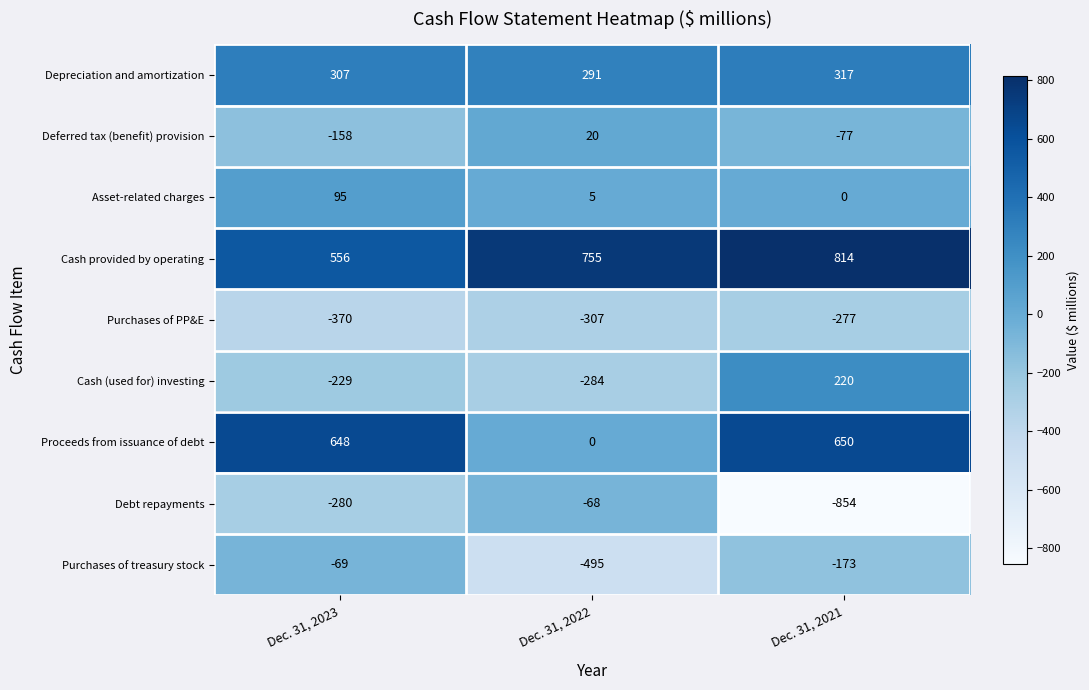

What is the spread (max minus min) of values at Dec. 31, 2023?

1018